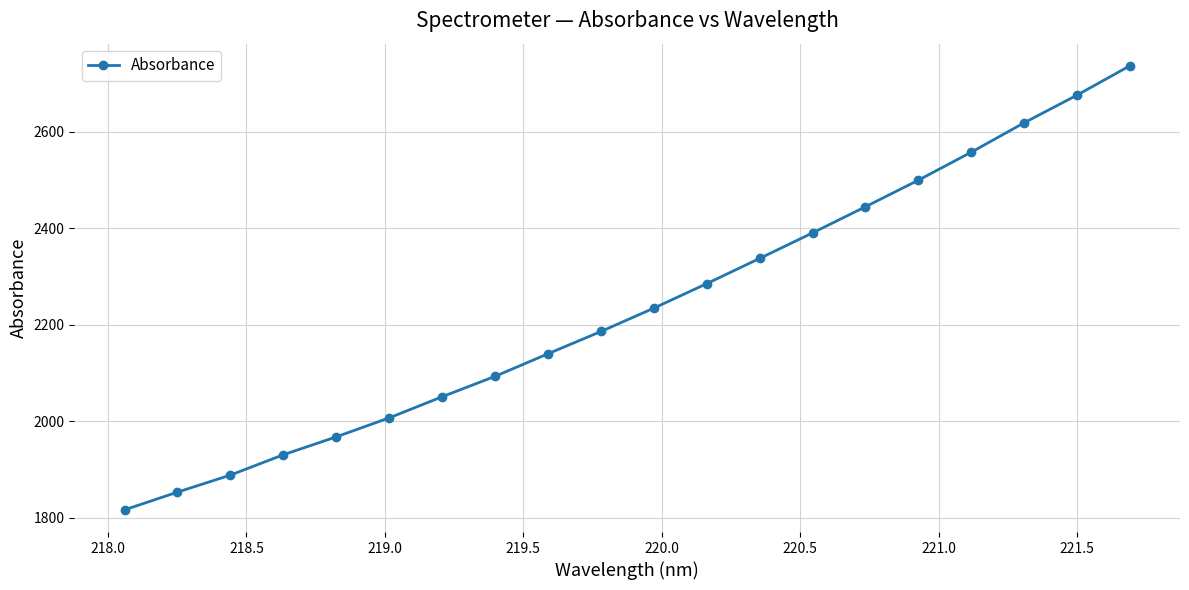

What is the average value?

2235.3